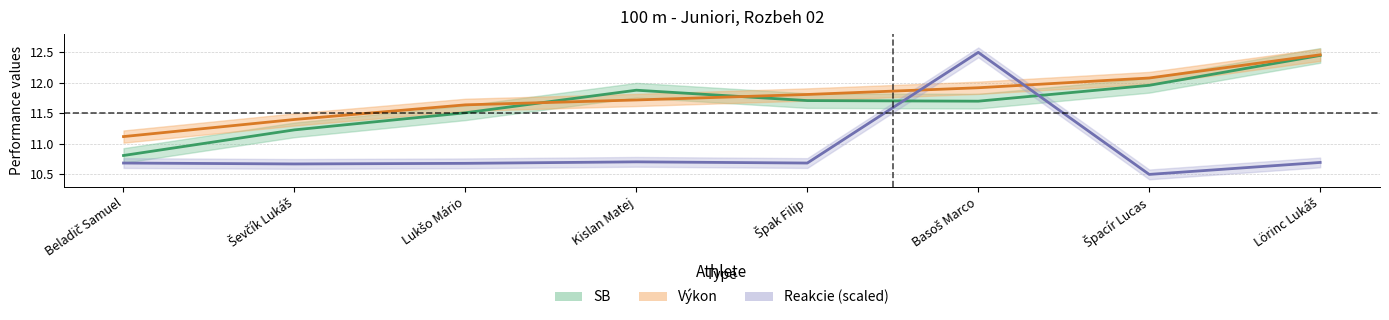

What is the value of the Reakcie (scaled) point at the 8th from the left?

10.7